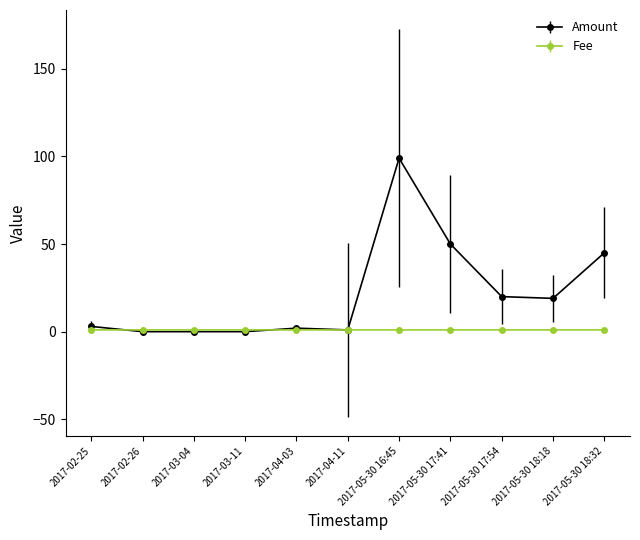

List the series in order of their overall mean, highest first.

Amount, Fee